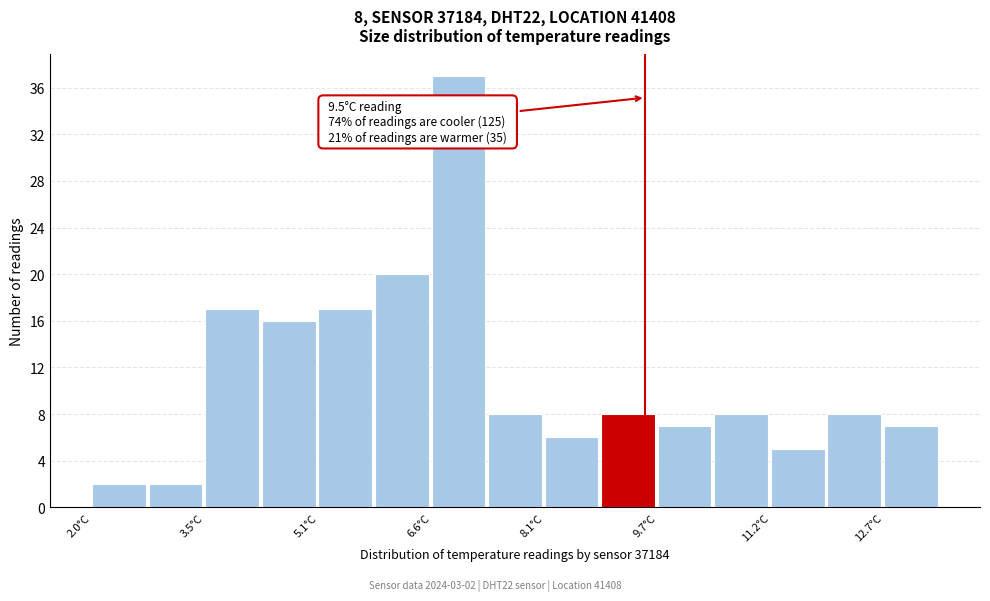

Around what value on the x-axis is the tallest bar? Give the approximate position of its centre, as read against the axis.

7.0